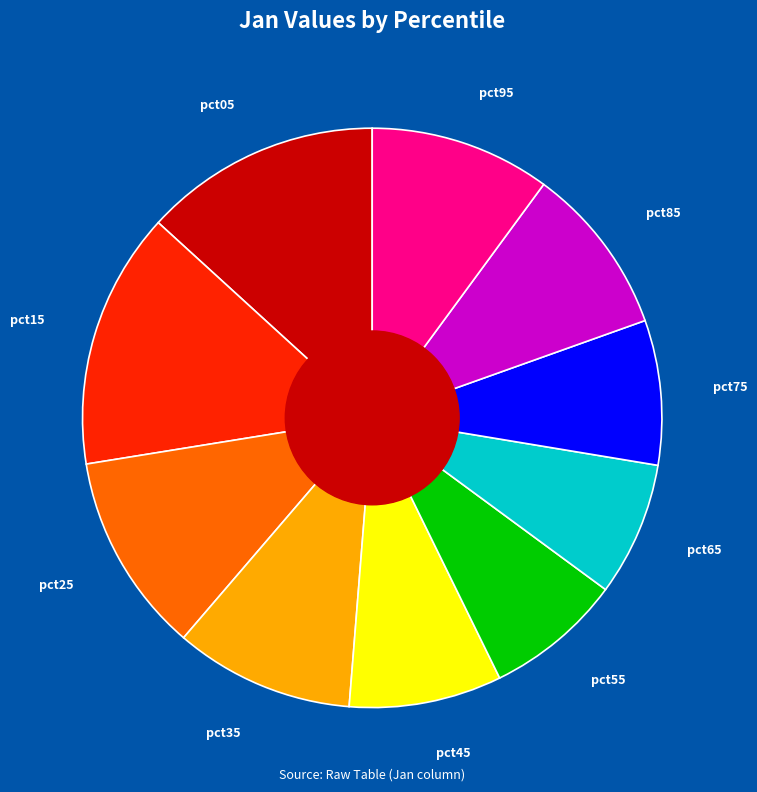

Which category has the biggest portion of the pie?

pct15